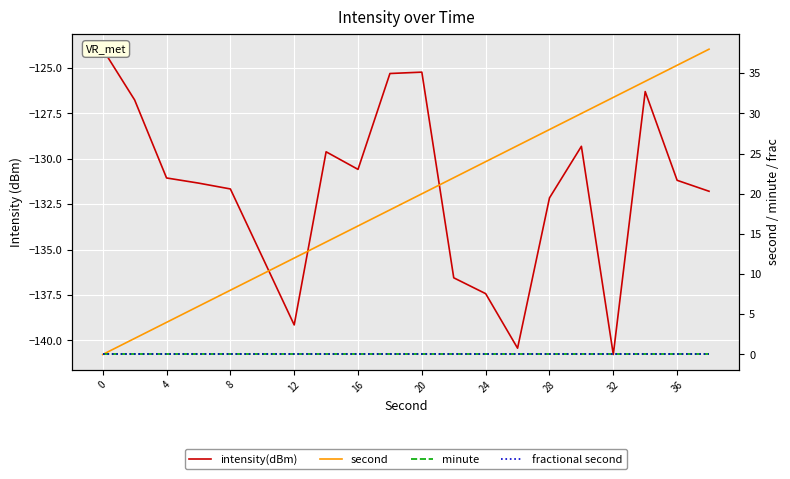

True or false: minute and intensity(dBm) cross at least once.

False